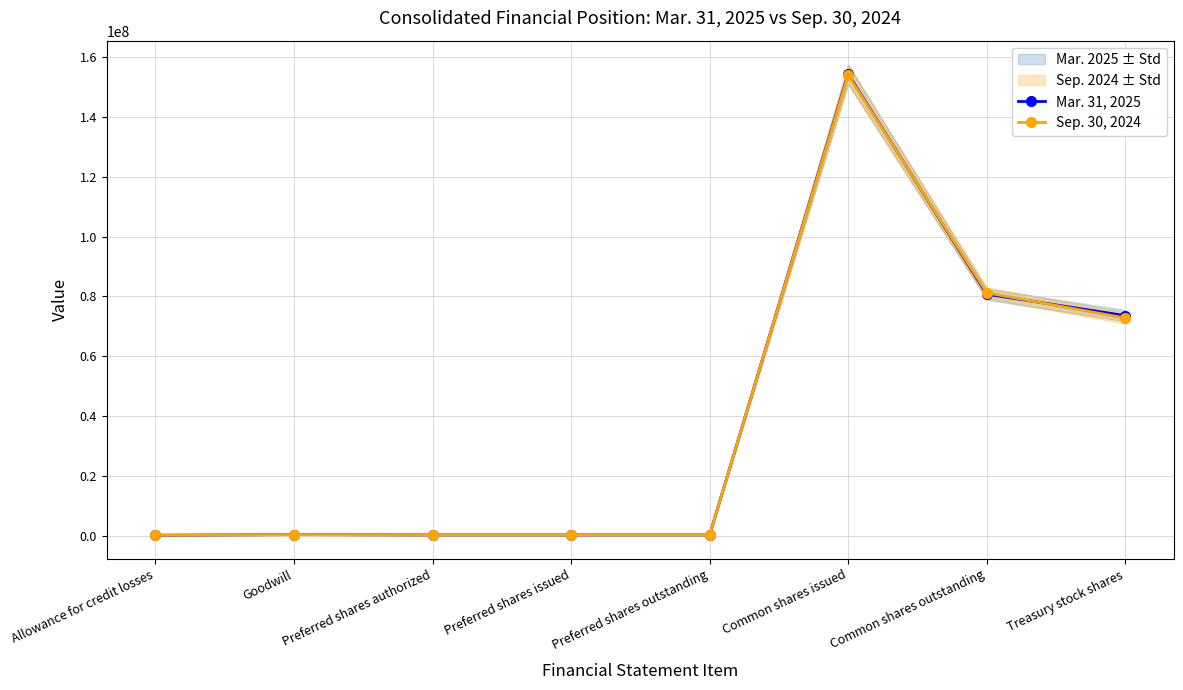

How many intersections are there between Sep. 30, 2024 and Mar. 31, 2025?

3